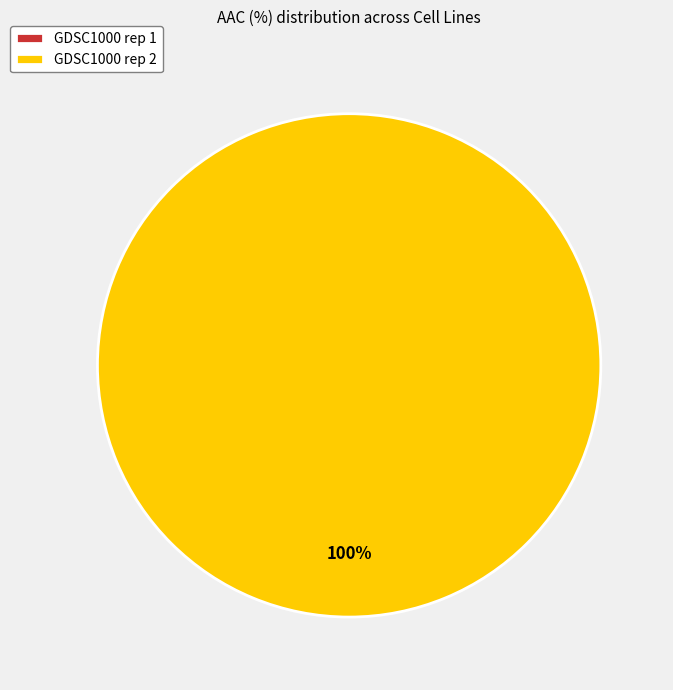

To the nearest percent, what is the combined percentage of GDSC1000 rep 1 and GDSC1000 rep 2?

100%